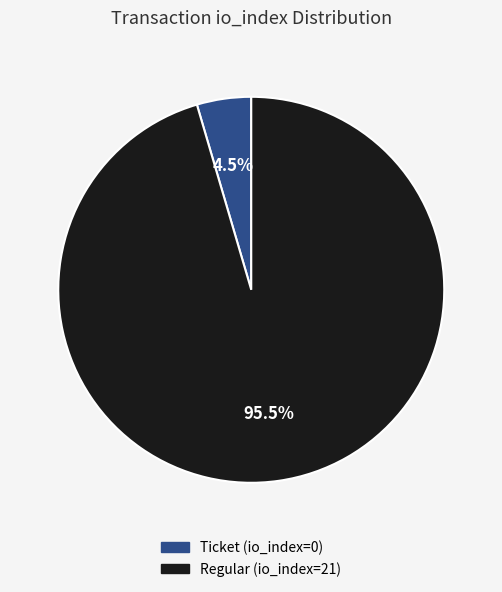

What percentage do Regular and Ticket together represent?

100.0%